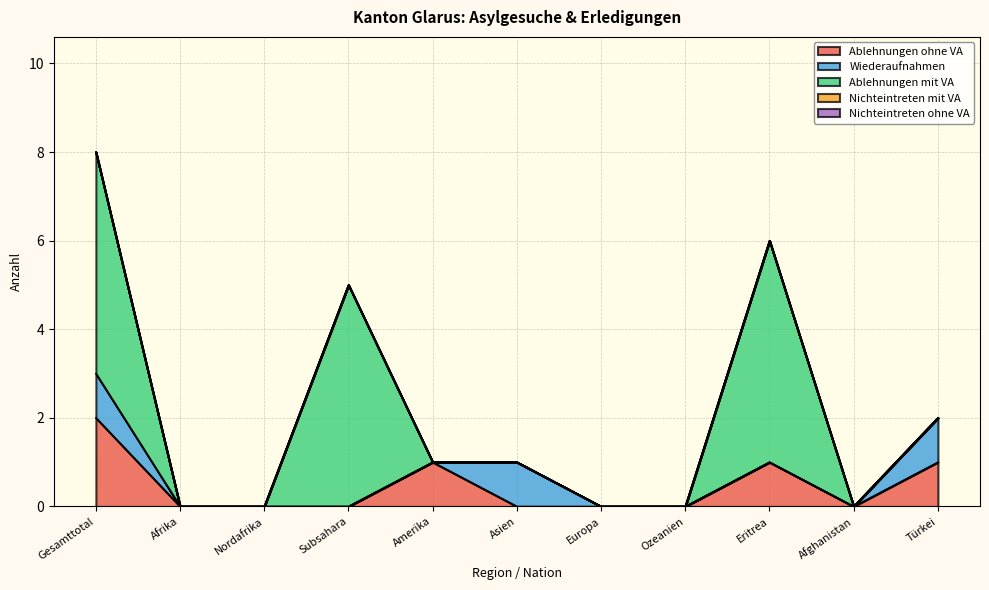

Reading left to right, extract all data points from this chart.

Ablehnungen ohne VA: Gesamttotal=2	Afrika=0	Nordafrika=0	Subsahara=0	Amerika=1	Asien=0	Europa=0	Ozeanien=0	Eritrea=1	Afghanistan=0	Türkei=1
Wiederaufnahmen: Gesamttotal=1	Afrika=0	Nordafrika=0	Subsahara=0	Amerika=0	Asien=1	Europa=0	Ozeanien=0	Eritrea=0	Afghanistan=0	Türkei=1
Ablehnungen mit VA: Gesamttotal=5	Afrika=0	Nordafrika=0	Subsahara=5	Amerika=0	Asien=0	Europa=0	Ozeanien=0	Eritrea=5	Afghanistan=0	Türkei=0
Nichteintreten mit VA: Gesamttotal=0	Afrika=0	Nordafrika=0	Subsahara=0	Amerika=0	Asien=0	Europa=0	Ozeanien=0	Eritrea=0	Afghanistan=0	Türkei=0
Nichteintreten ohne VA: Gesamttotal=0	Afrika=0	Nordafrika=0	Subsahara=0	Amerika=0	Asien=0	Europa=0	Ozeanien=0	Eritrea=0	Afghanistan=0	Türkei=0